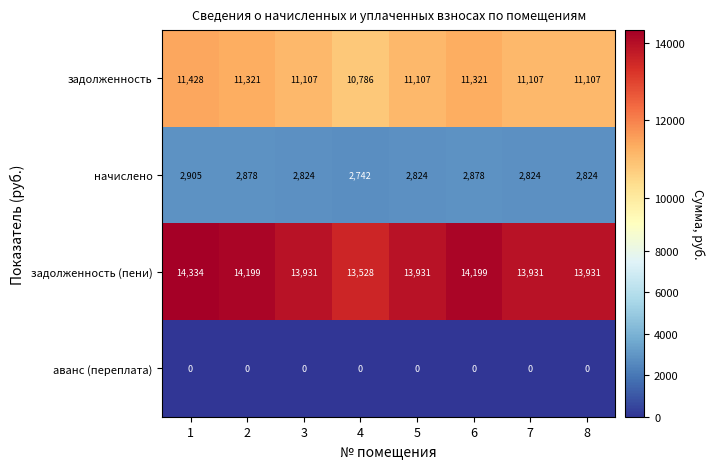

At 1, list the series in order from largest to smallest.

задолженность (пени), задолженность, начислено, аванс (переплата)